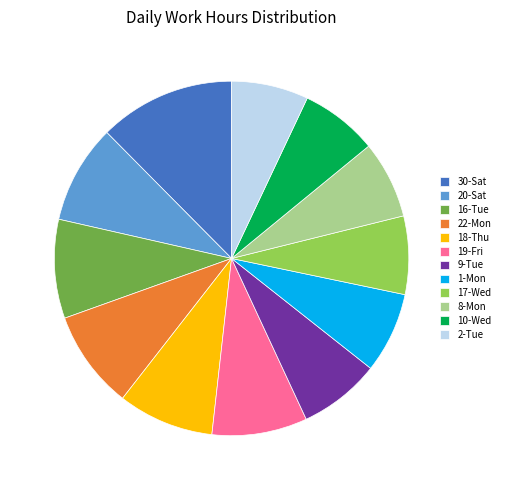

Is the sum of 1-Mon and 17-Wed greater than half?

No